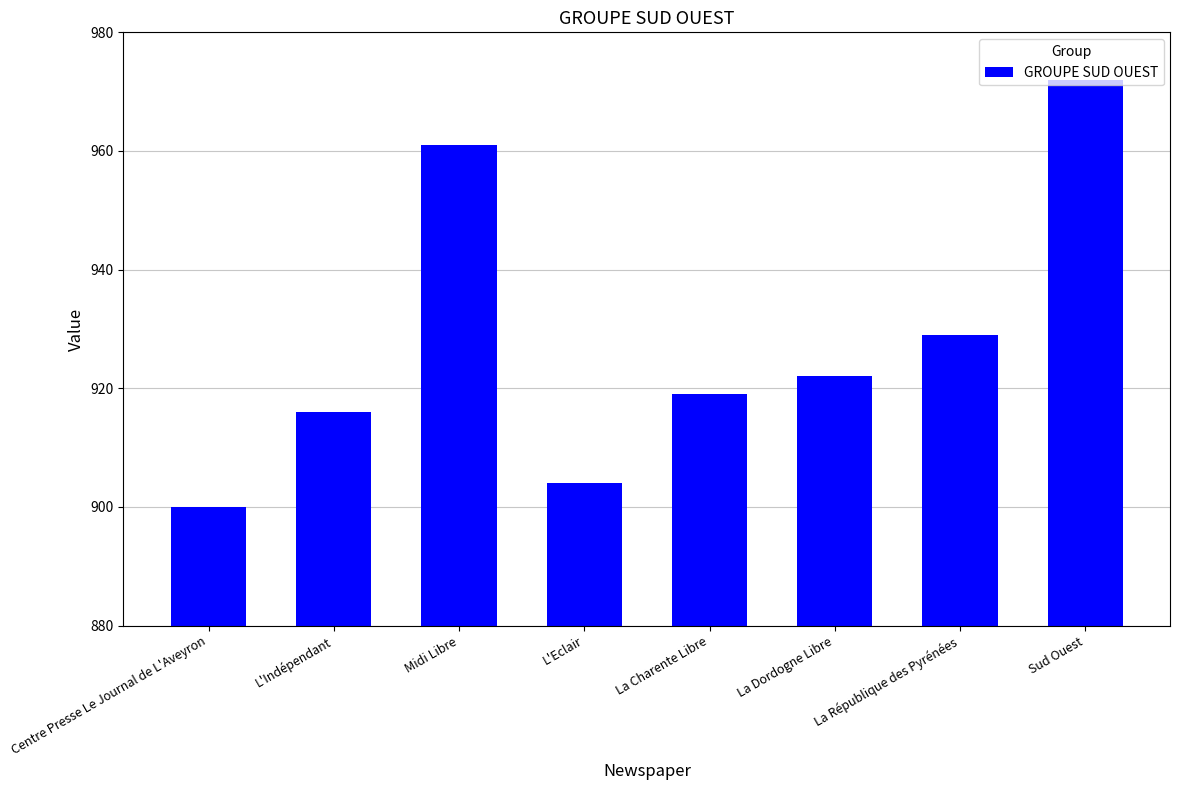

How many categories are shown in the chart?

8